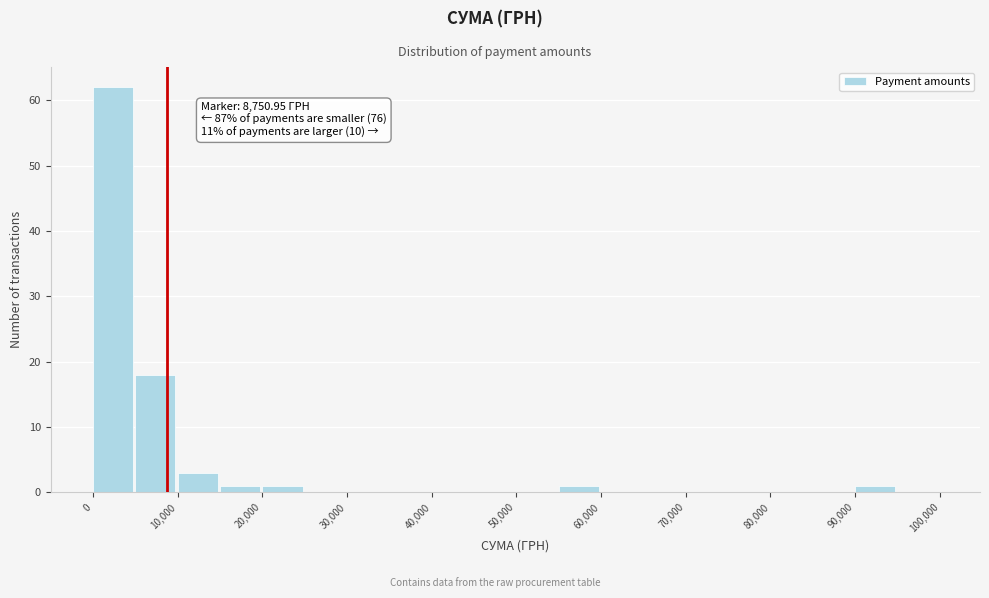

Over which range of the x-axis is the bar tallest?

0 to 5000